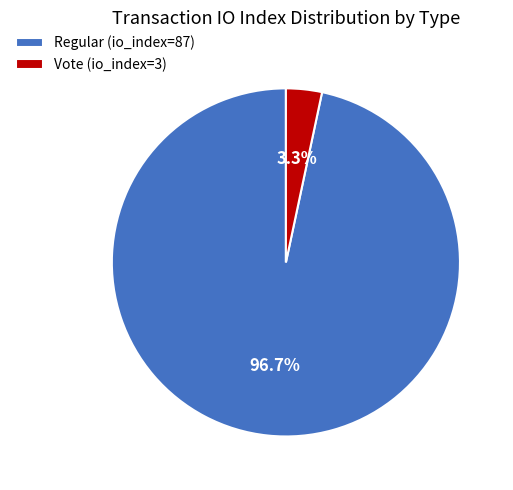

To the nearest percent, what is the difference between the Vote (io_index=3) and Regular (io_index=87) slice percentages?

93%